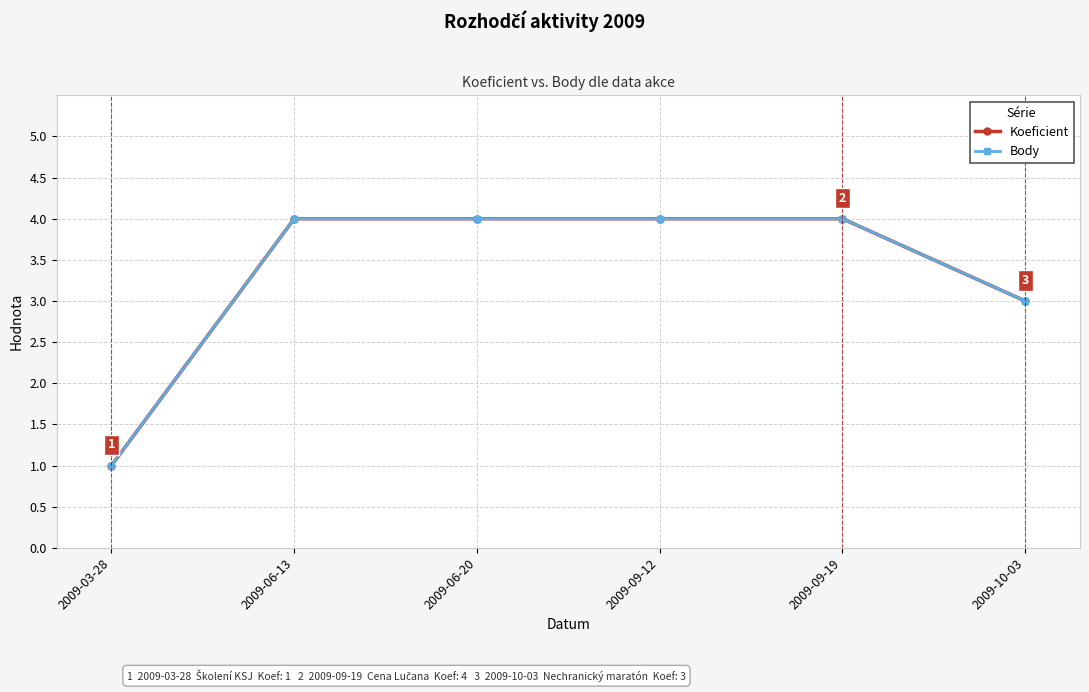

The value of Koeficient at 2009-06-20 is 4. True or false?

True